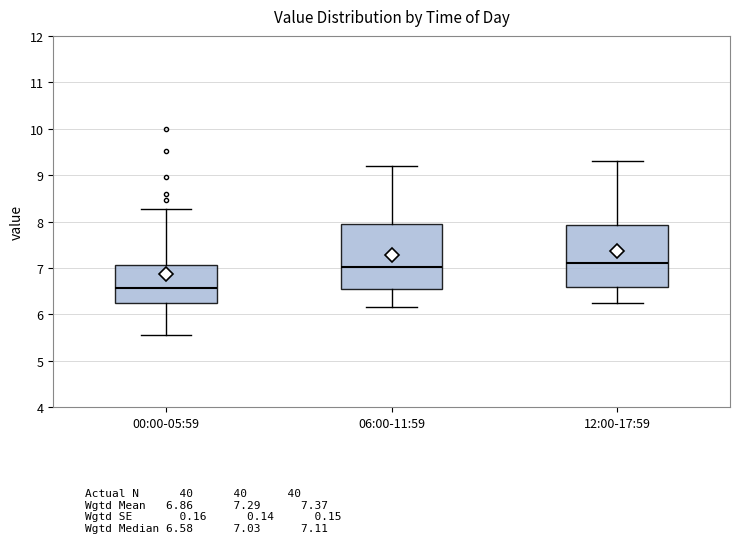

Where is the lower edge of the box for 06:00-11:59 on the y-axis? The values are not printed on the chart, so give them approximately, as read against the axis.

6.5